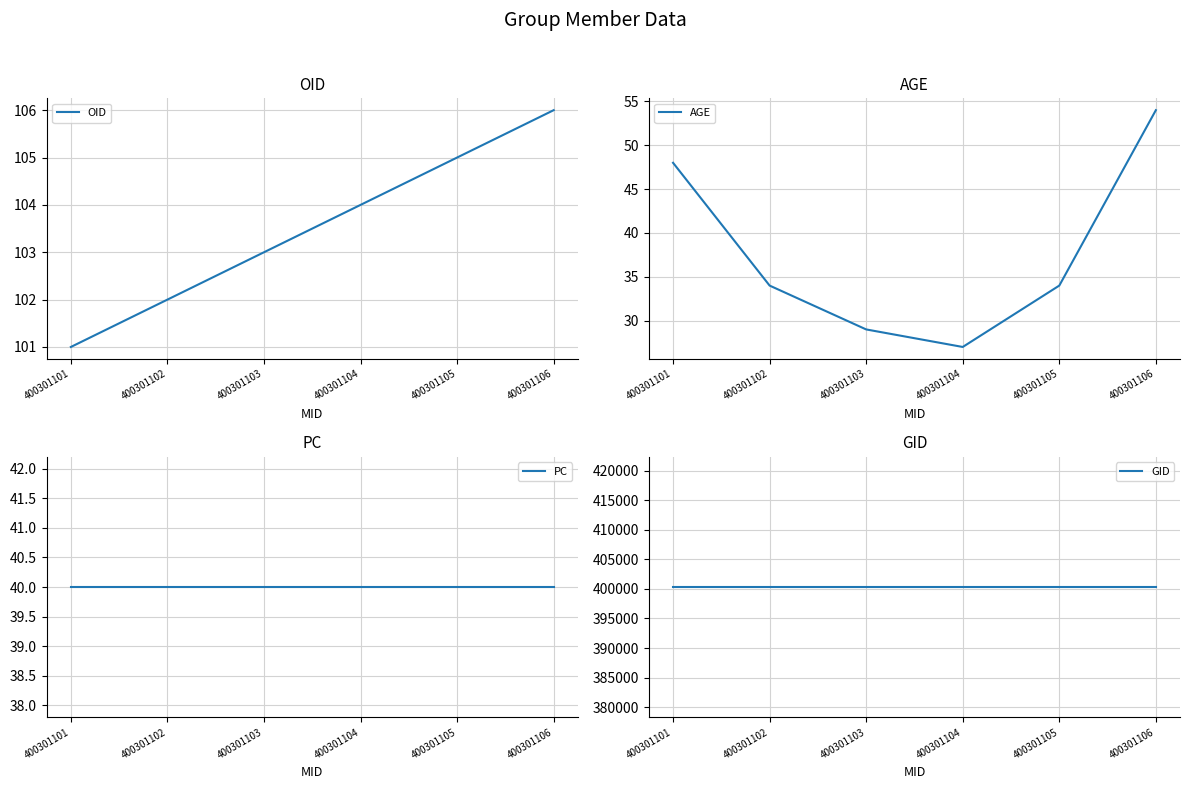

At which label does AGE reach its minimum?

400301104